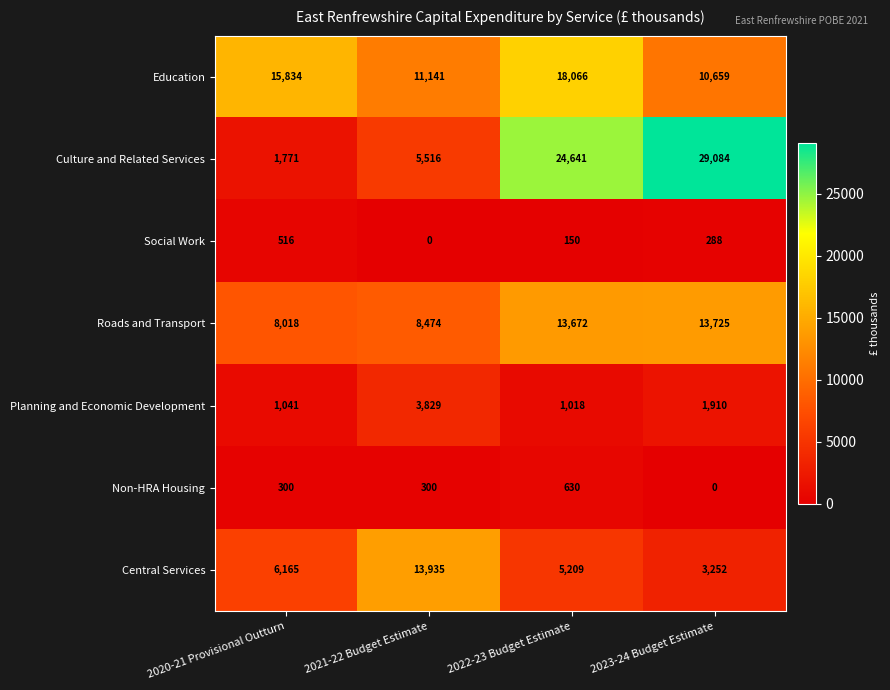

What is the sum of the Roads and Transport values at 2023-24 Budget Estimate and 2022-23 Budget Estimate?

27397